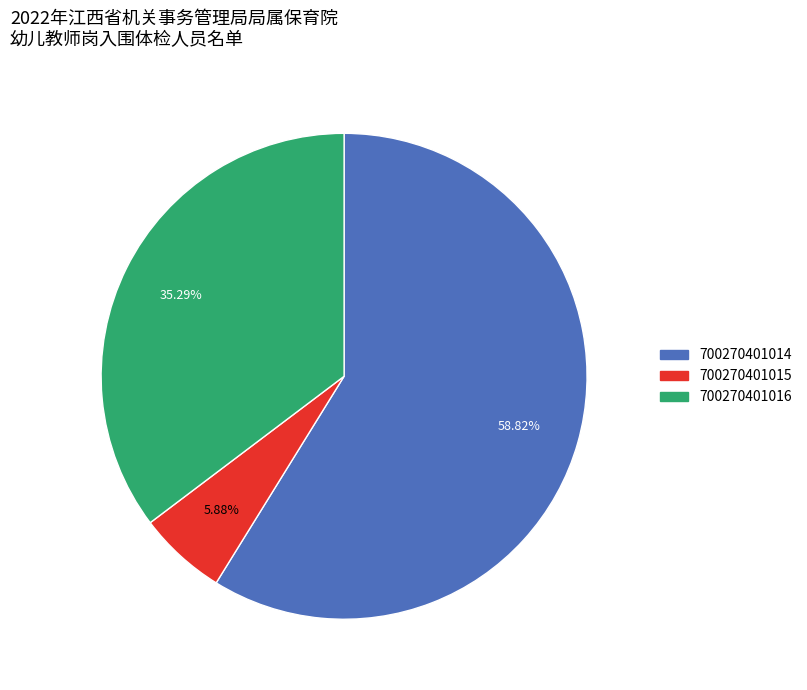

To the nearest percent, what is the combined percentage of 700270401015 and 700270401014?

65%